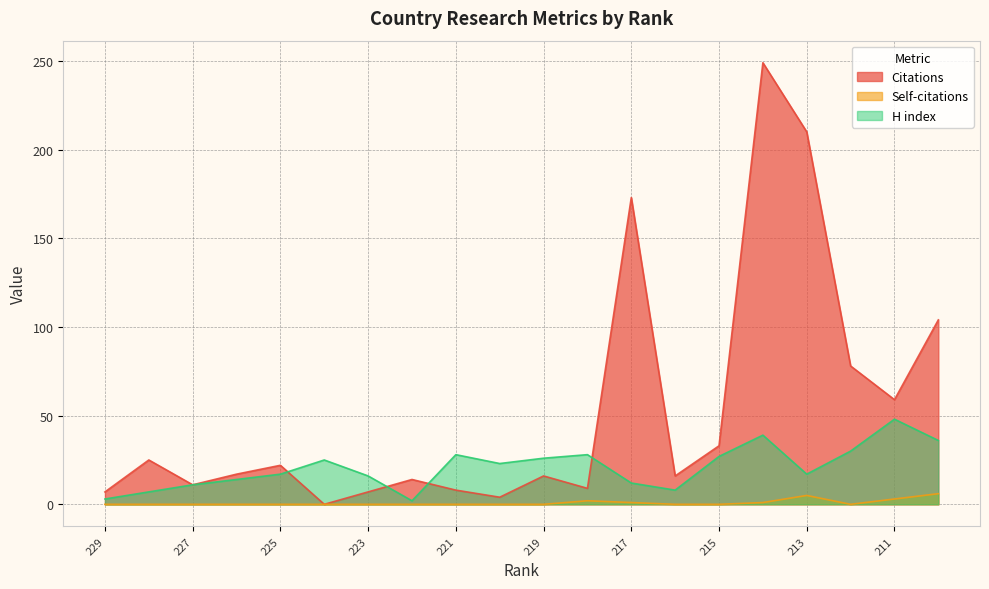

Reading left to right, extract all data points from this chart.

Citations: 7	25	11	17	22	0	7	14	8	4	16	9	173	16	33	249	210	78	59	104
Self-citations: 0	0	0	0	0	0	0	0	0	0	0	2	1	0	0	1	5	0	3	6
H index: 3	7	11	14	17	25	16	2	28	23	26	28	12	8	27	39	17	30	48	36